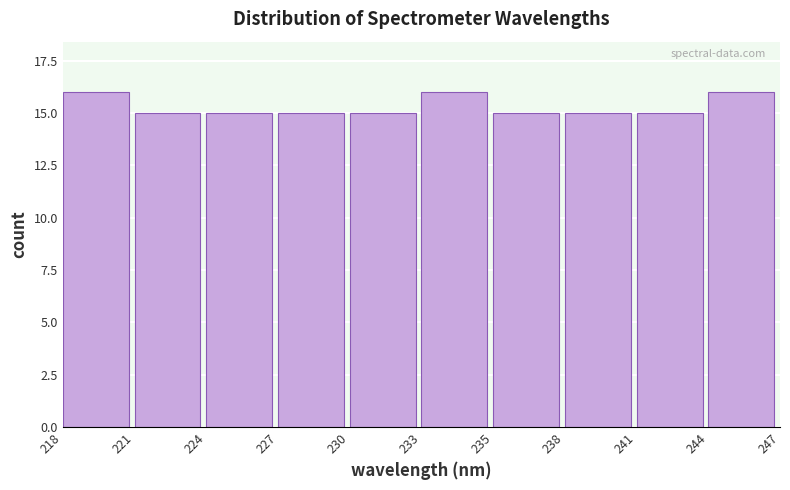

Reading right to left, transcribe all the data shown in this chart.

244=16	241=15	238=15	235=15	233=16	230=15	227=15	224=15	221=15	218=16